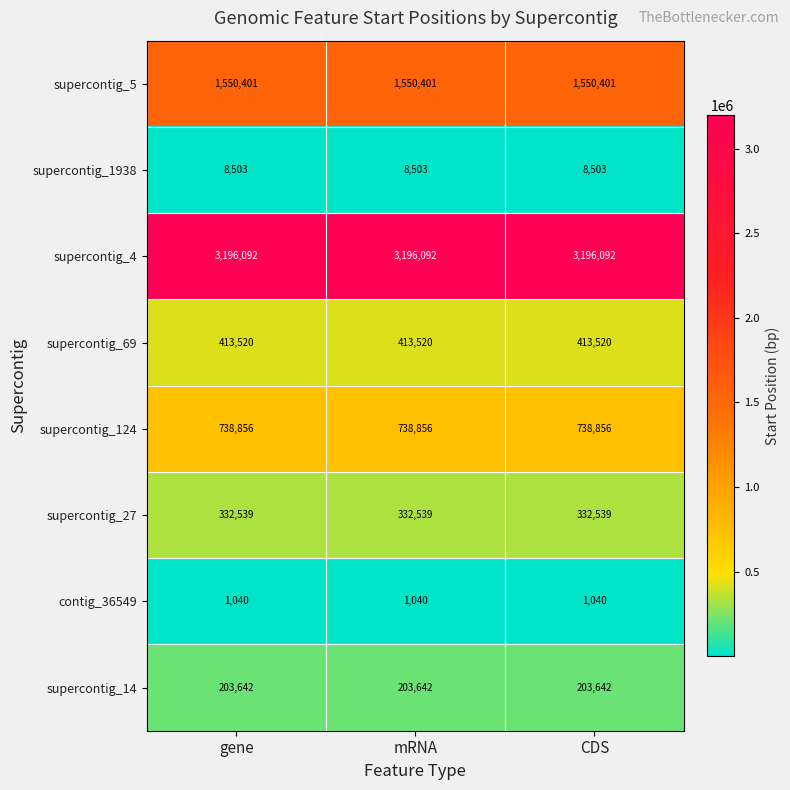

At how many categories does at least one series exceed 574692?

3